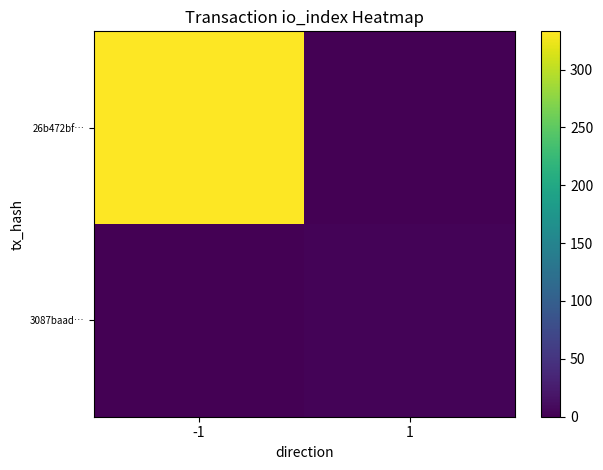

Which category has the highest value across all series?

-1